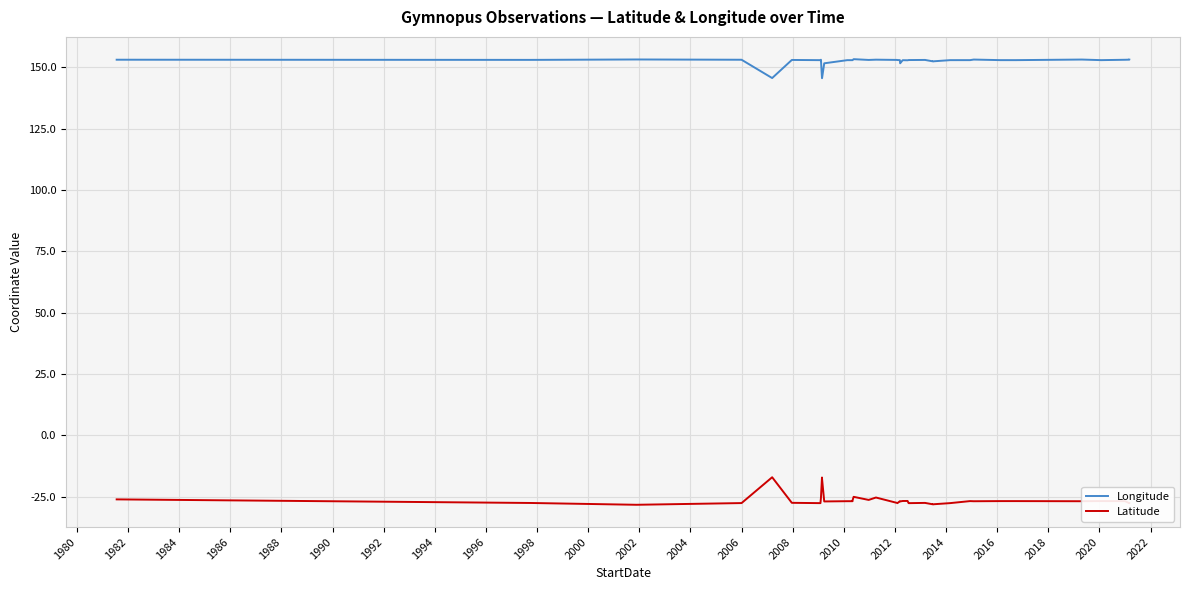

What is the value of the Longitude point at the 16th from the left?

152.9